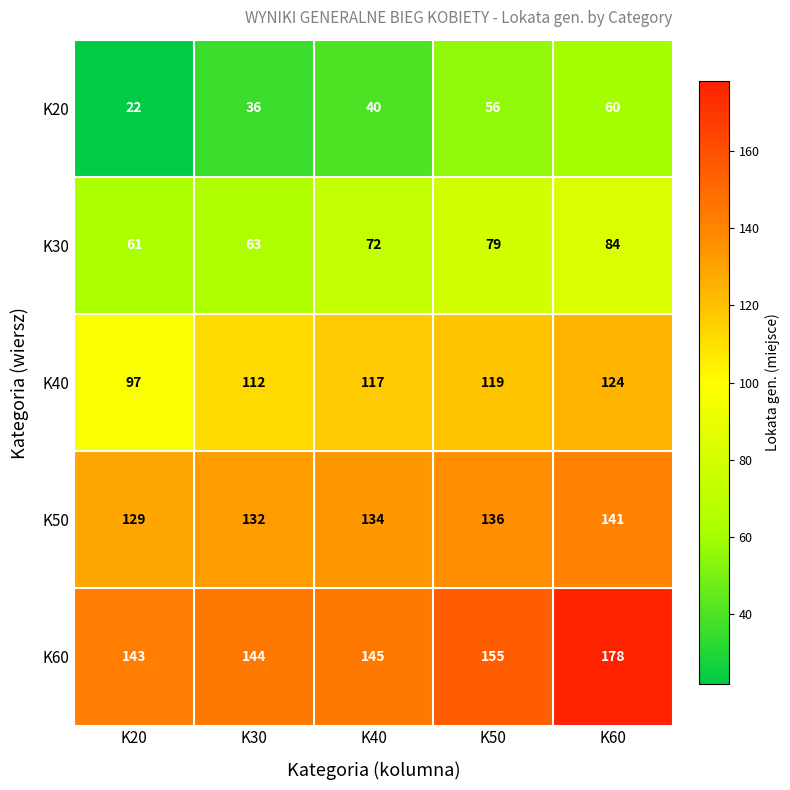

How many series are shown in this chart?

5